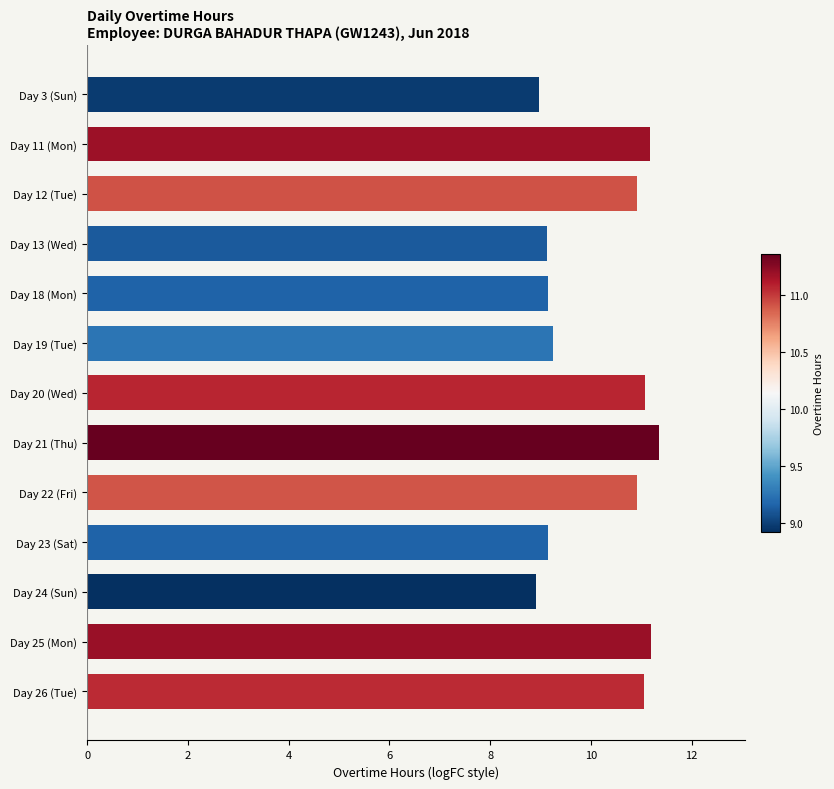

What is the difference between the second highest and minimum values?

2.3